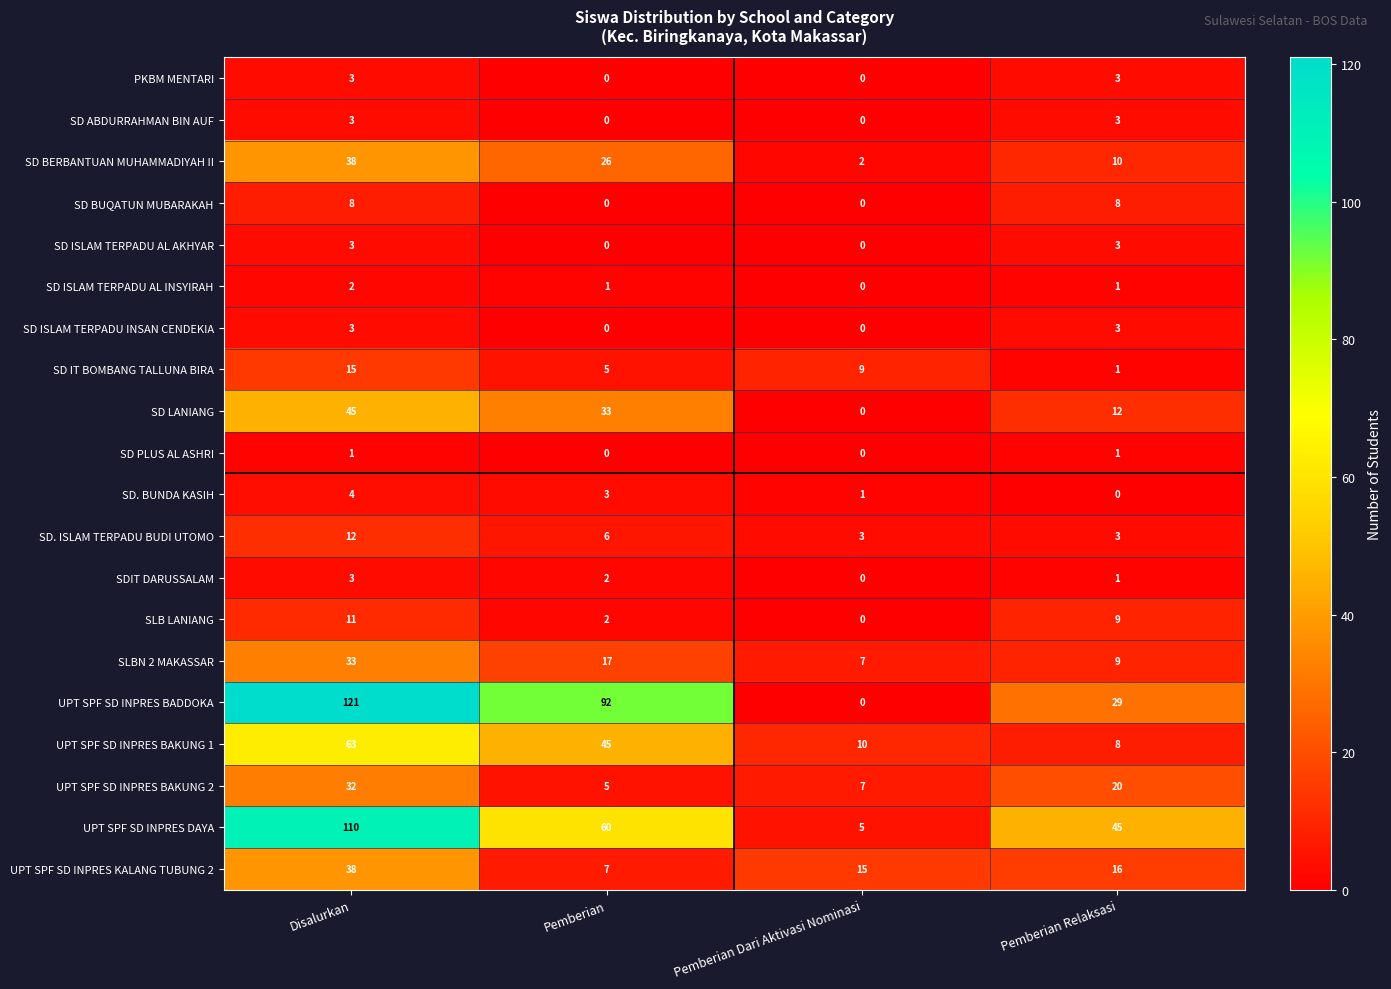

At how many categories does at least one series exceed 38?

3